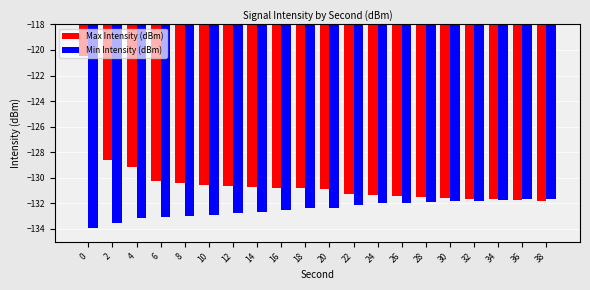

What is the maximum value shown in the chart?

-120.4